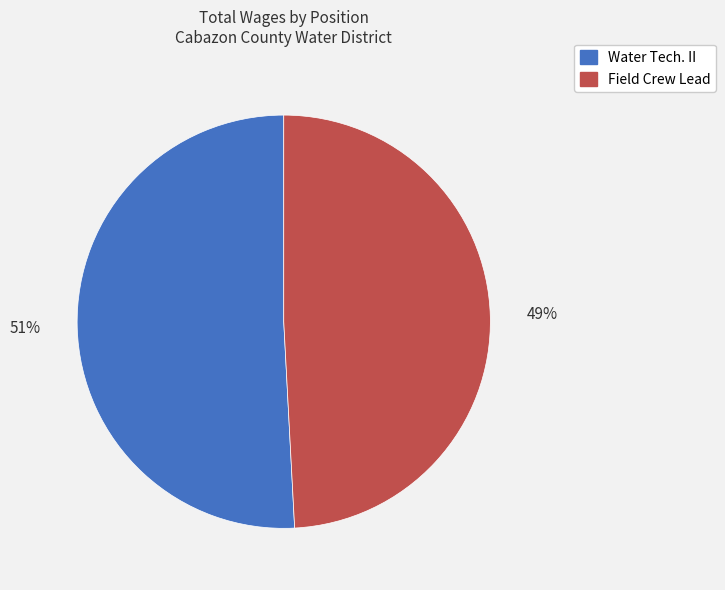

What is the ratio of the value at Water Tech. II to the value at Field Crew Lead?

1.0